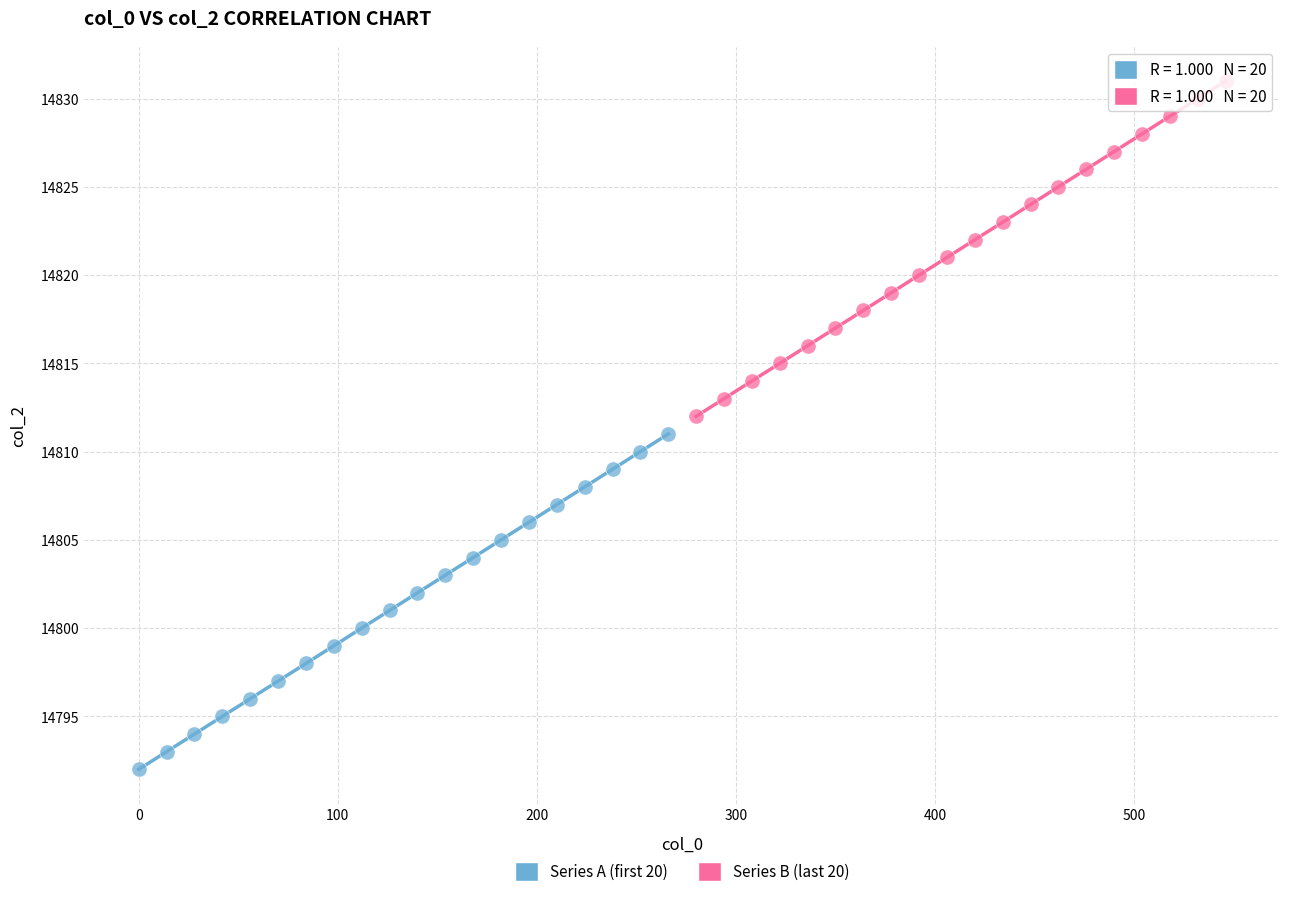

Which series contains the highest Y value?

Series B (last 20)